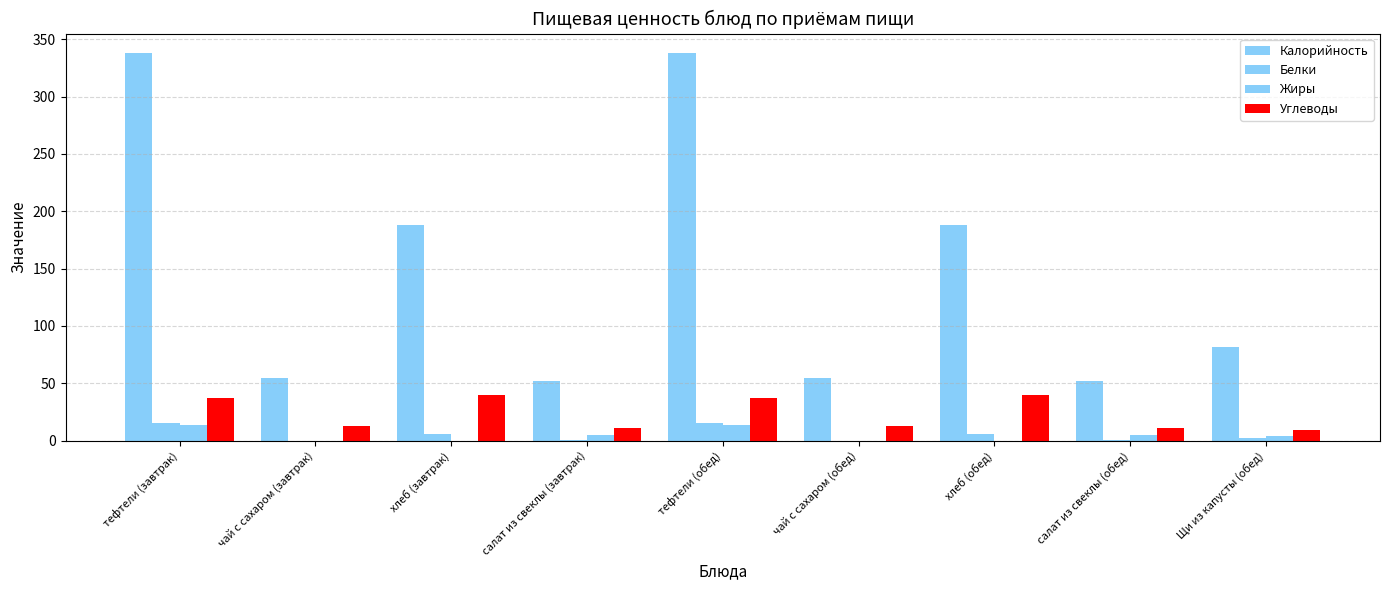

What is the highest value of the Жиры series?

14